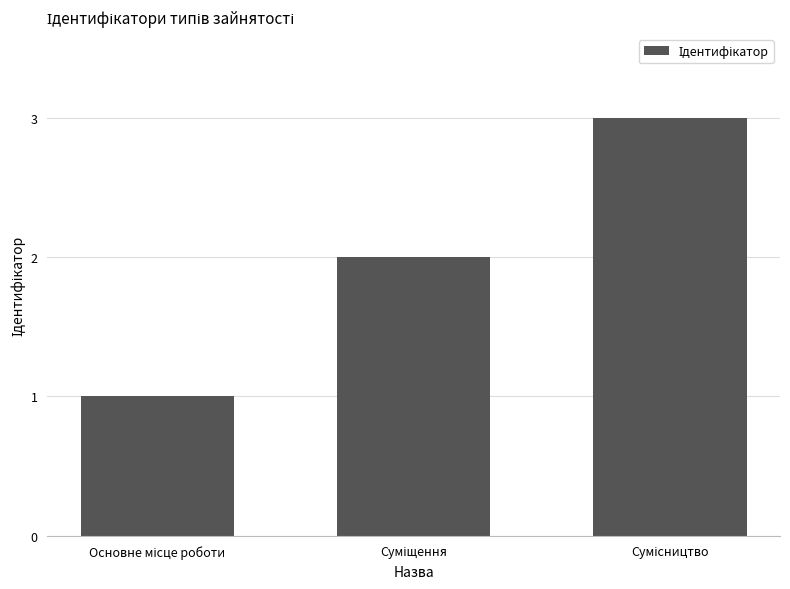

How many values are below 2?

1